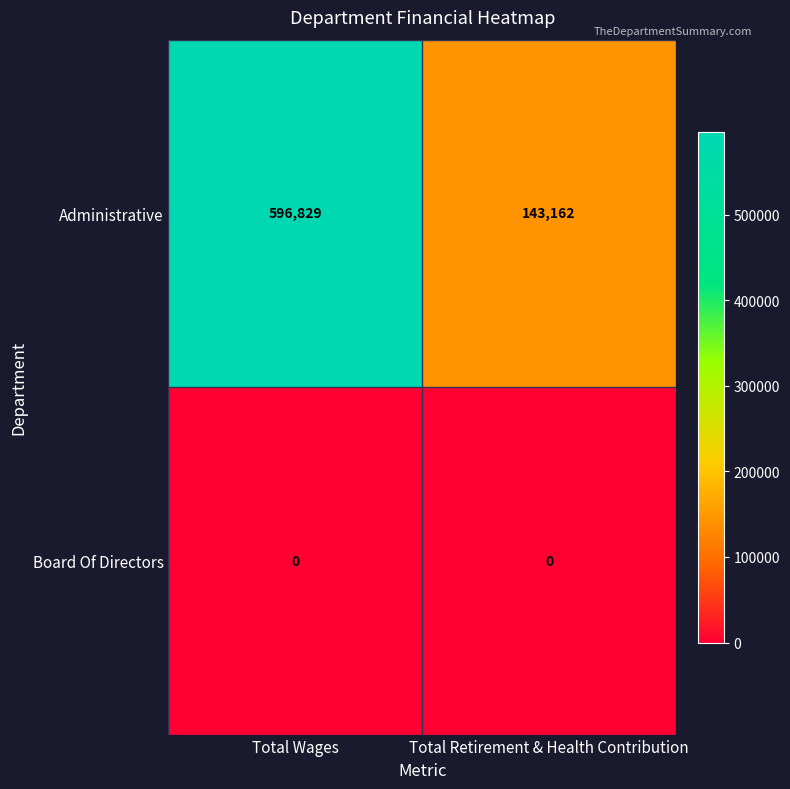

Which series has the largest total across all categories?

Administrative